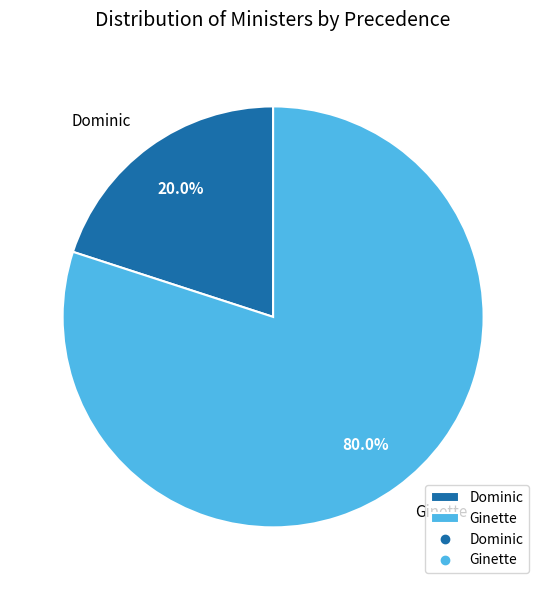

What percentage do Dominic and Ginette together represent?

100.0%